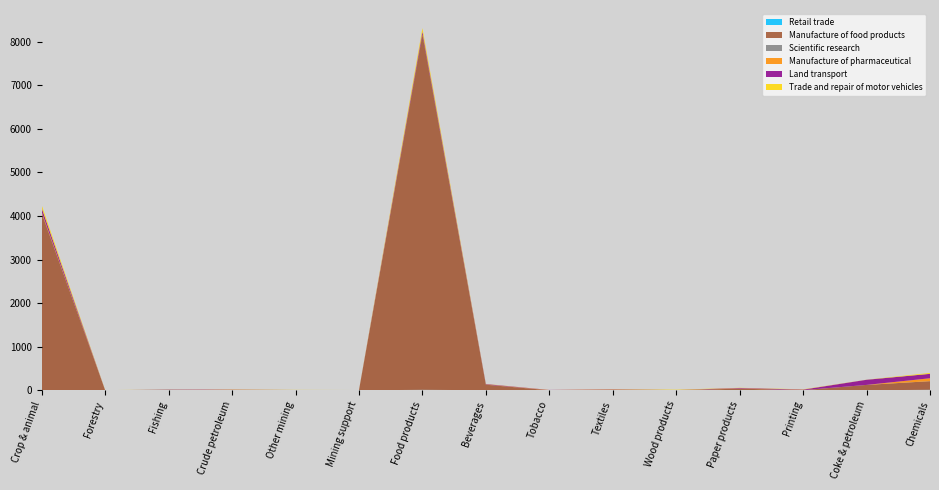

Reading left to right, what are all the values shown in this chart?

Retail trade: Crop & animal=5	Forestry=0	Fishing=0	Crude petroleum=0	Other mining=1	Mining support=0	Food products=10	Beverages=2	Tobacco=0	Textiles=1	Wood products=2	Paper products=4	Printing=2	Coke & petroleum=0	Chemicals=11
Manufacture of food products: Crop & animal=4060	Forestry=0	Fishing=14	Crude petroleum=0	Other mining=0	Mining support=0	Food products=8153	Beverages=126	Tobacco=1	Textiles=10	Wood products=0	Paper products=33	Printing=0	Coke & petroleum=123	Chemicals=198
Scientific research: Crop & animal=0	Forestry=0	Fishing=0	Crude petroleum=0	Other mining=0	Mining support=0	Food products=0	Beverages=0	Tobacco=0	Textiles=0	Wood products=0	Paper products=0	Printing=0	Coke & petroleum=0	Chemicals=0
Manufacture of pharmaceutical: Crop & animal=24	Forestry=0	Fishing=0	Crude petroleum=0	Other mining=0	Mining support=0	Food products=7	Beverages=2	Tobacco=5	Textiles=2	Wood products=0	Paper products=5	Printing=1	Coke & petroleum=0	Chemicals=67
Land transport: Crop & animal=88	Forestry=0	Fishing=2	Crude petroleum=13	Other mining=5	Mining support=2	Food products=59	Beverages=12	Tobacco=2	Textiles=8	Wood products=2	Paper products=11	Printing=12	Coke & petroleum=118	Chemicals=101
Trade and repair of motor vehicles: Crop & animal=68	Forestry=4	Fishing=0	Crude petroleum=7	Other mining=3	Mining support=4	Food products=81	Beverages=5	Tobacco=0	Textiles=6	Wood products=9	Paper products=4	Printing=7	Coke & petroleum=2	Chemicals=21